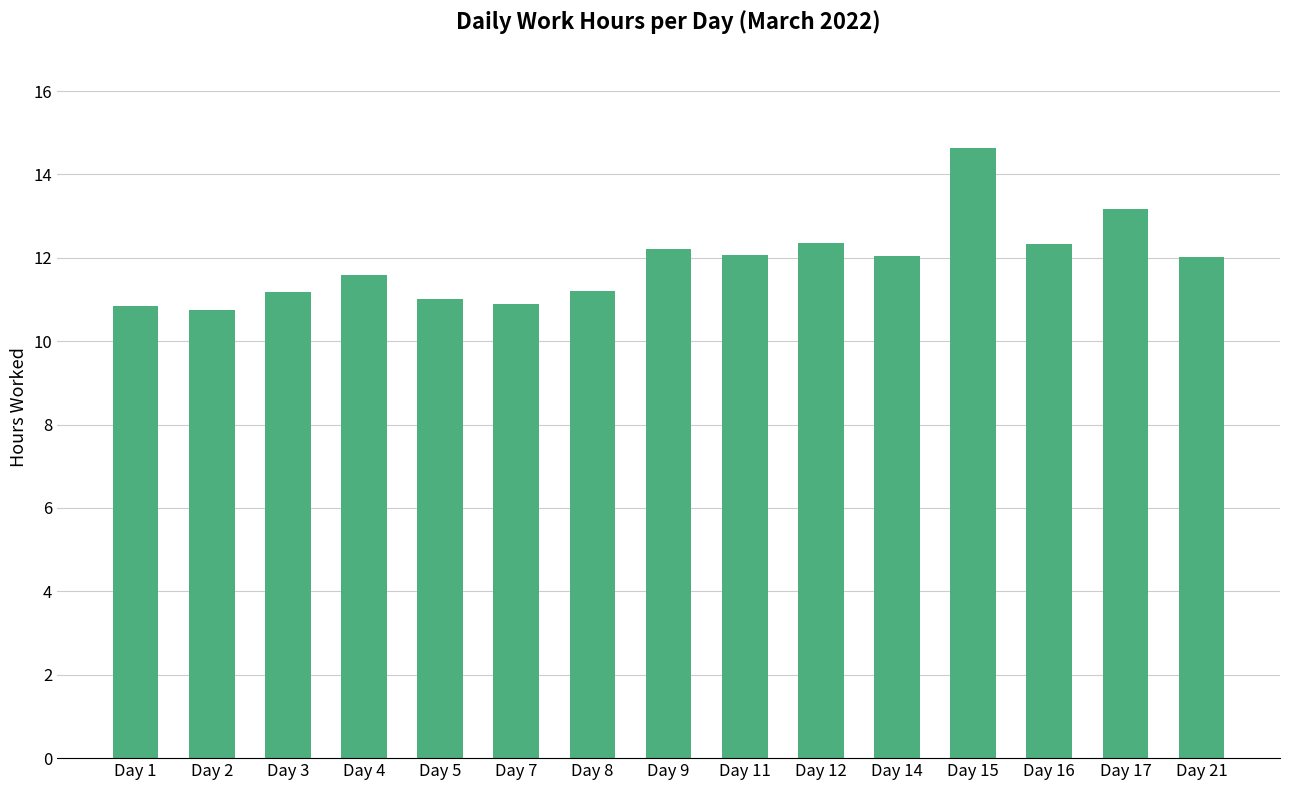

What is the maximum value shown in the chart?

14.6